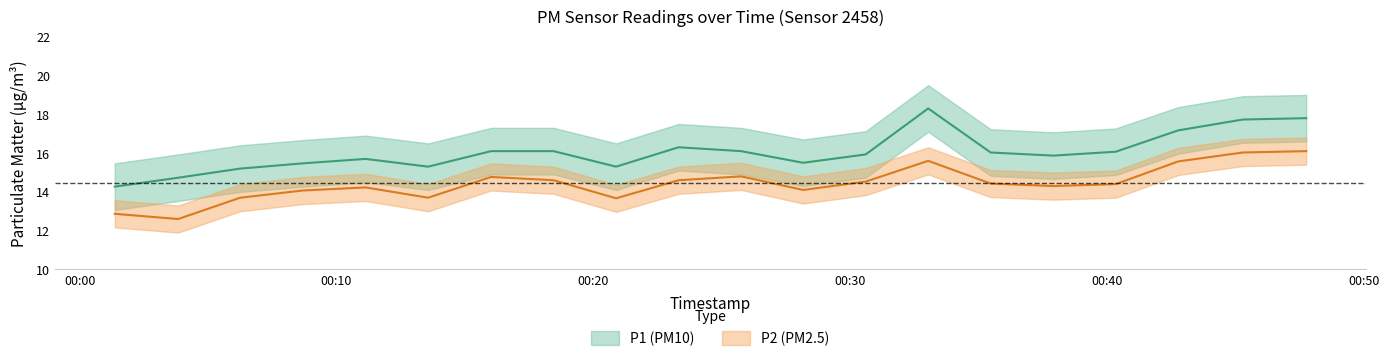

What is the approximate value of P2 at 00:20?

13.7